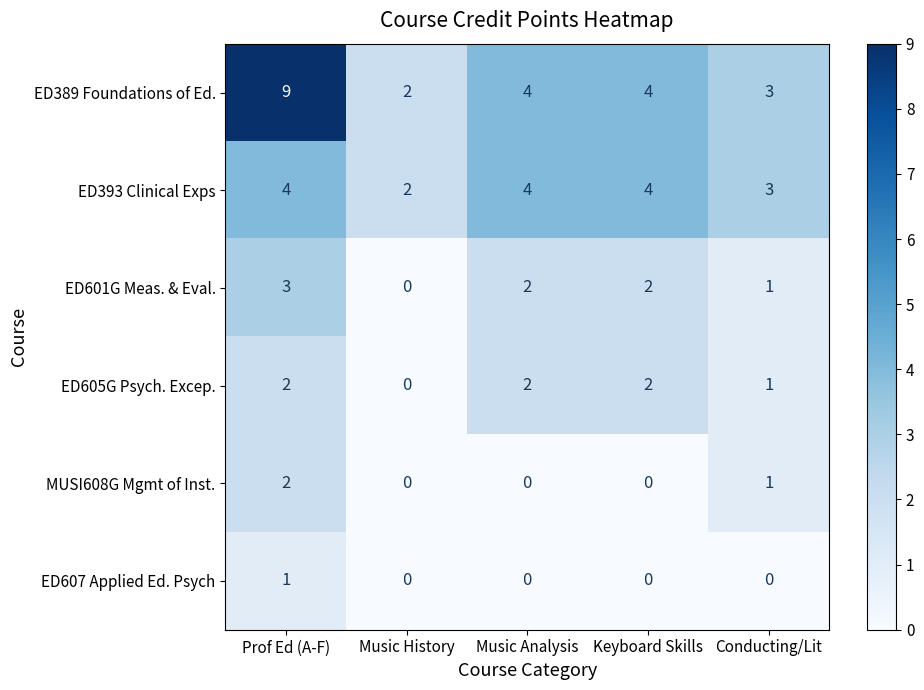

At which category is the sum across all series the highest?

Prof Ed (A-F)